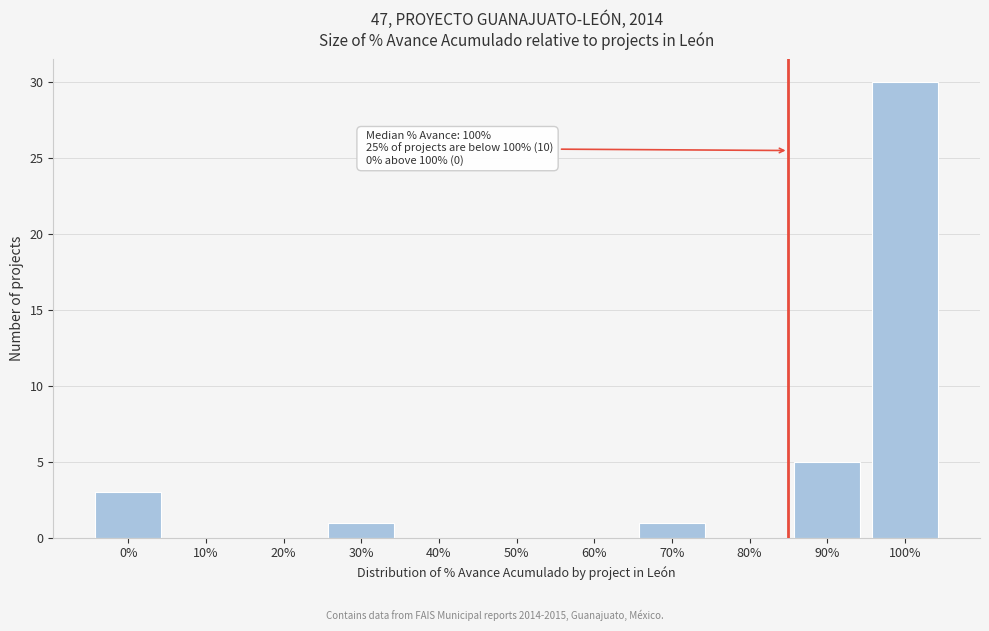

Reading right to left, extract all data points from this chart.

100%=30	90%=5	80%=0	70%=1	60%=0	50%=0	40%=0	30%=1	20%=0	10%=0	0%=3